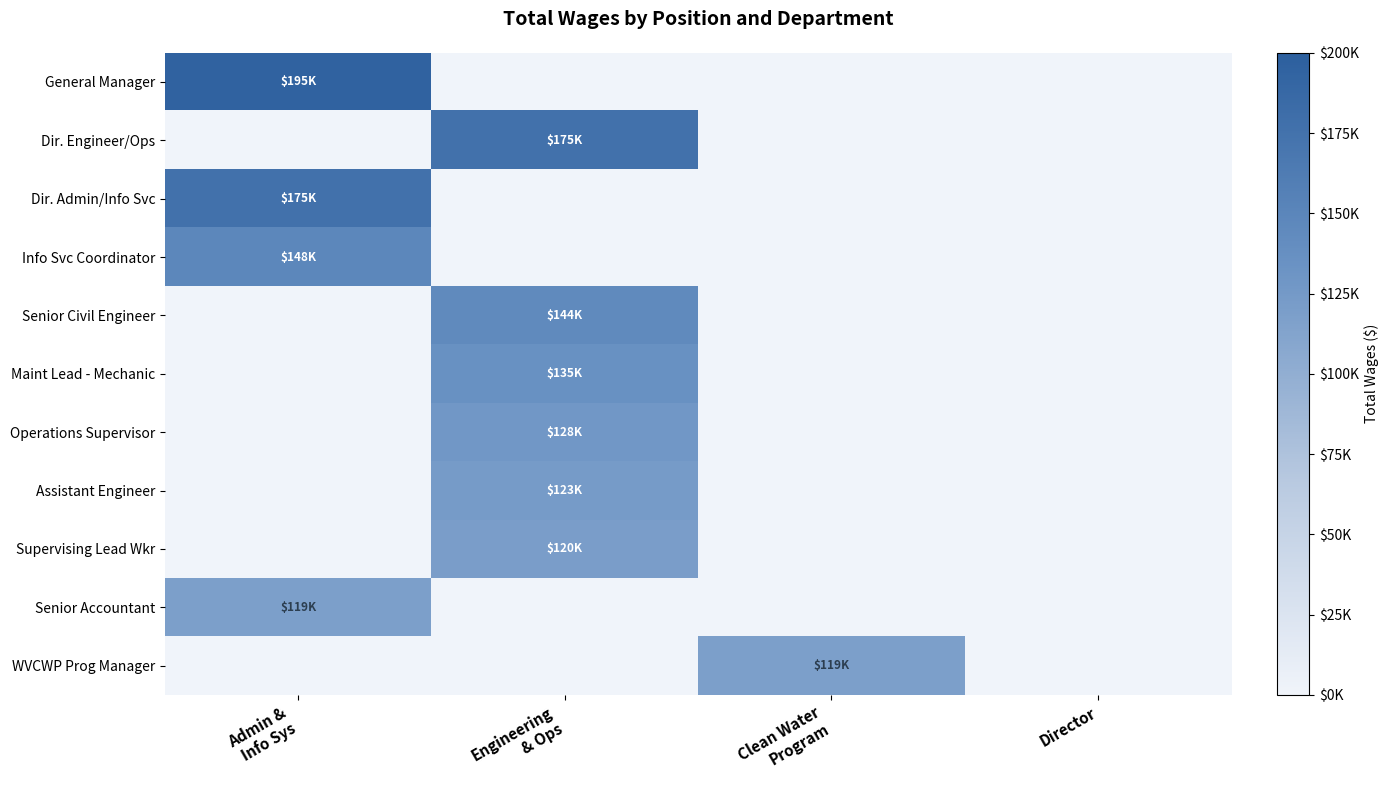

Rank the series at Engineering & Ops from highest to lowest value.

Dir. Engineer/Ops, Senior Civil Engineer, Maint Lead - Mechanic, Operations Supervisor, Assistant Engineer, Supervising Lead Wkr, General Manager, Dir. Admin/Info Svc, Info Svc Coordinator, Senior Accountant, WVCWP Prog Manager